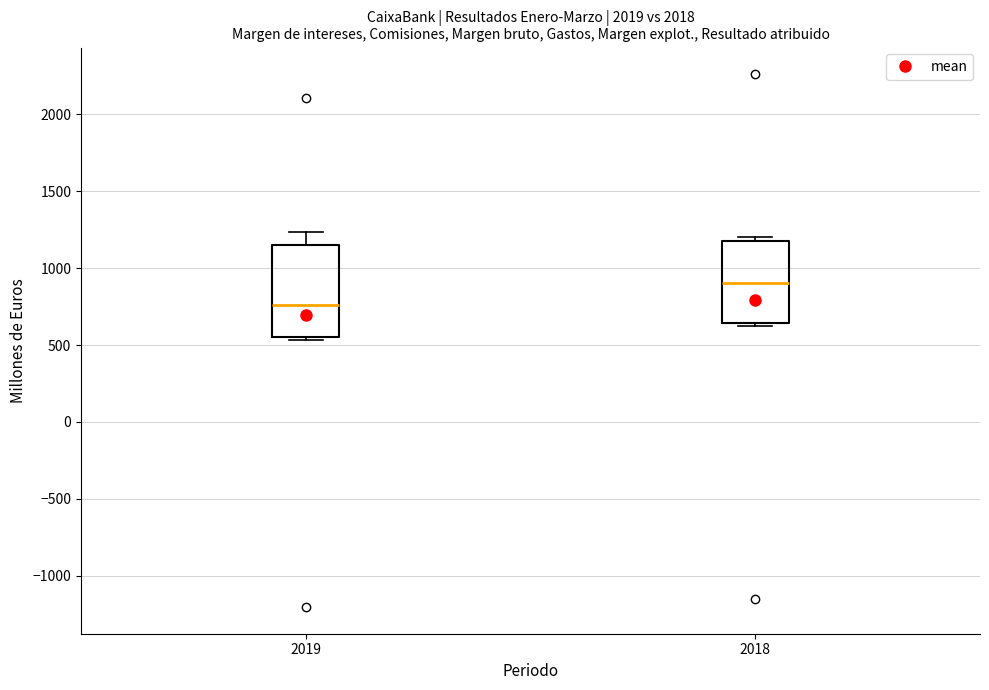

Which box has the lowest median line?

2019